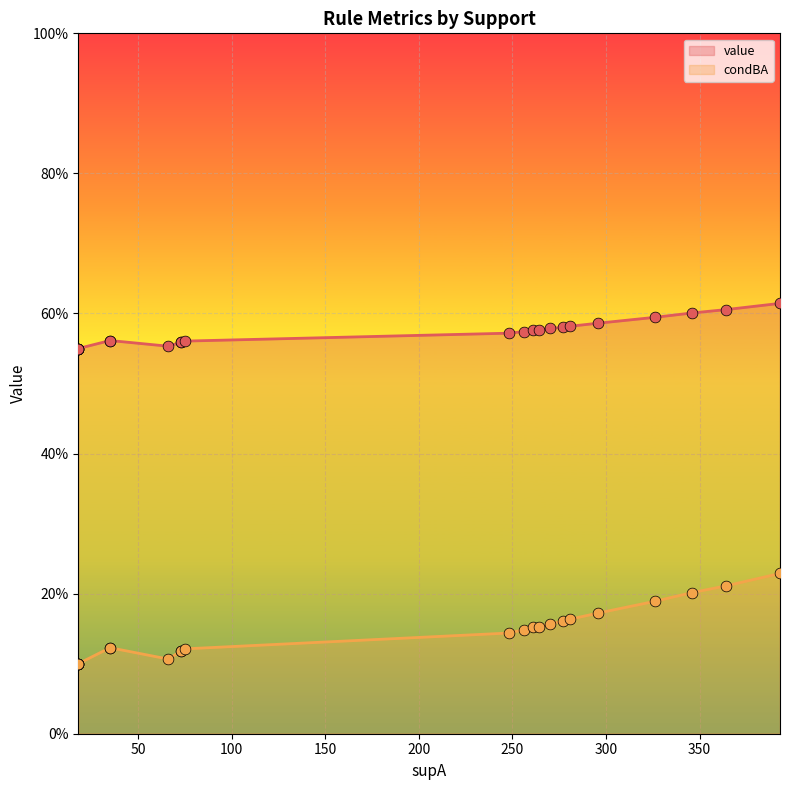

Is the value of condBA at 16 greater than the value of value at 20?

No